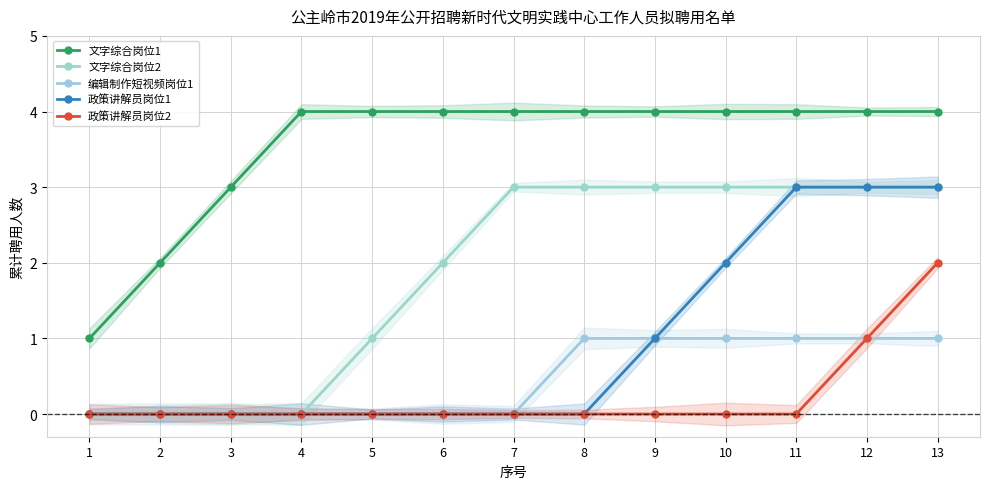

List the labels in order of 政策讲解员岗位1 value, smallest first.

1, 2, 3, 4, 5, 6, 7, 8, 9, 10, 11, 12, 13